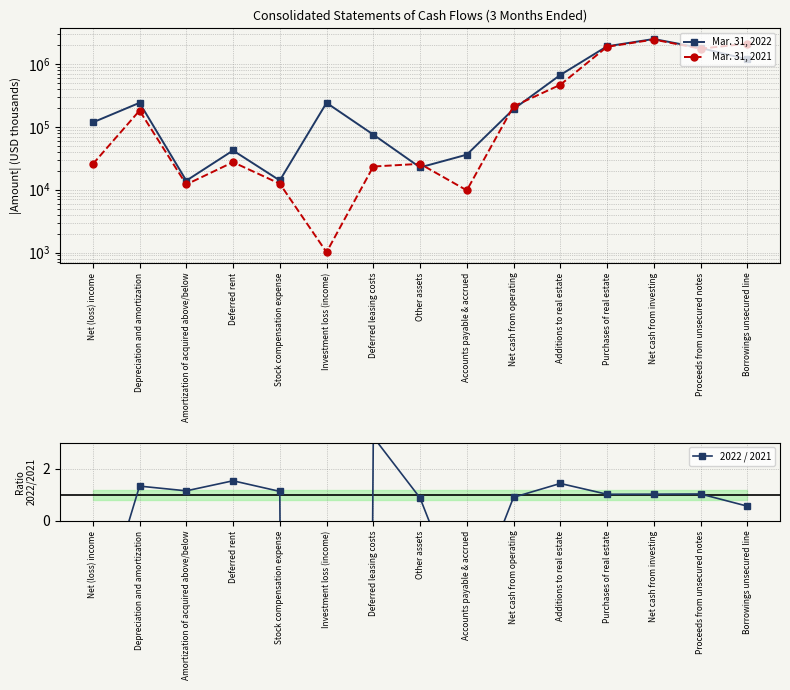

What position from the right is Other assets?

8